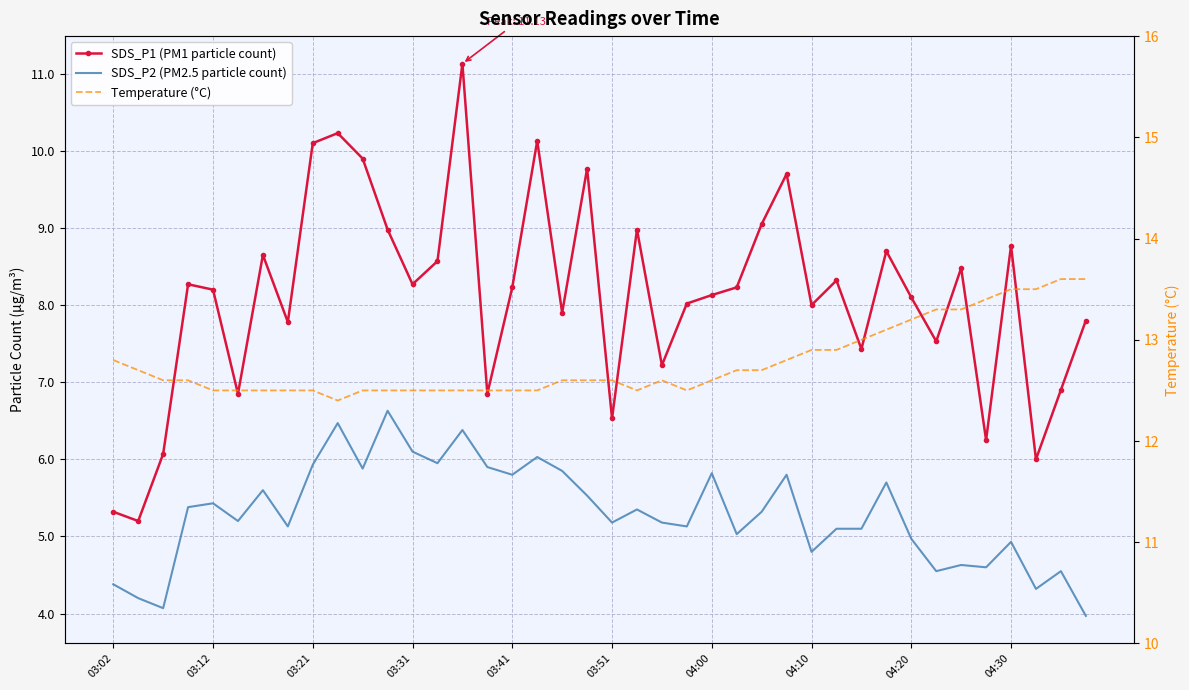

What is the minimum value for SDS_P1 (PM1 particle count)?

5.2